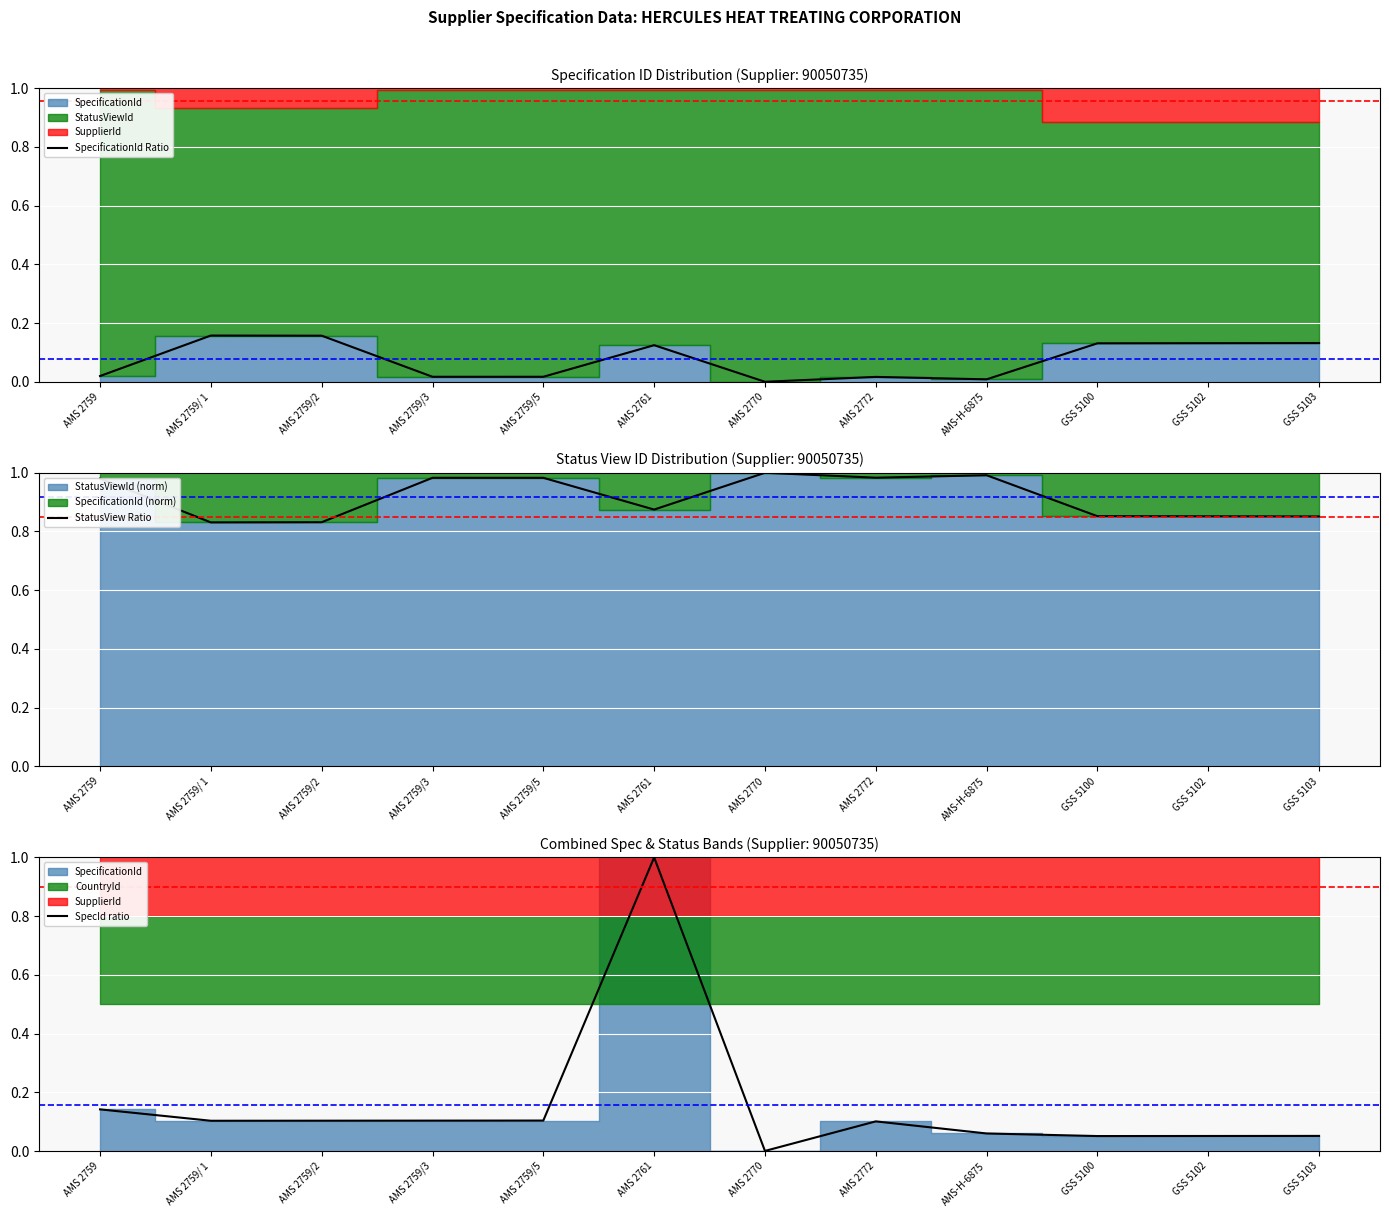

Where is StatusView Ratio nearest to the value 0?

AMS 2759/ 1